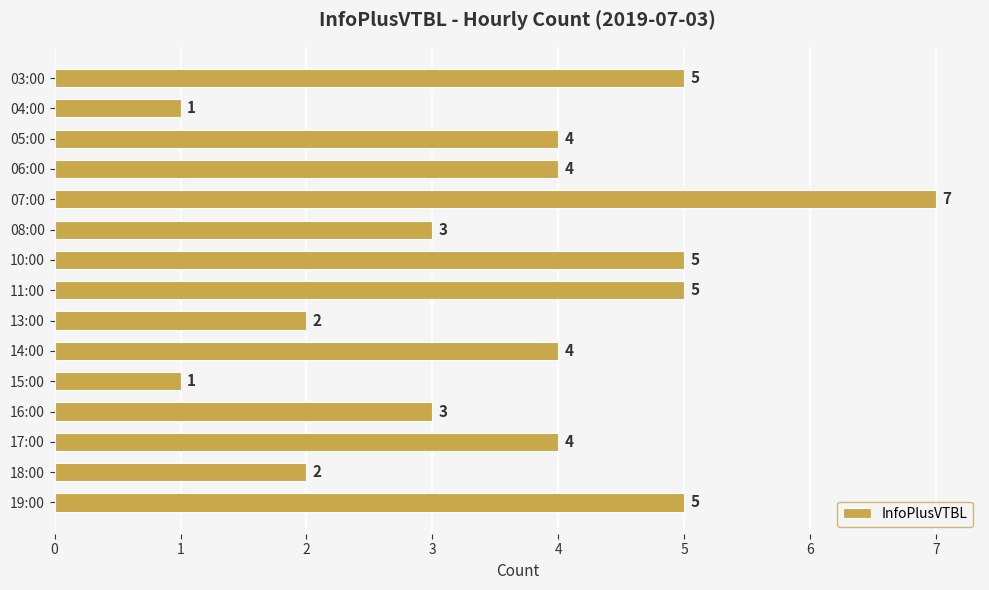

Count the number of categories in the chart.

15